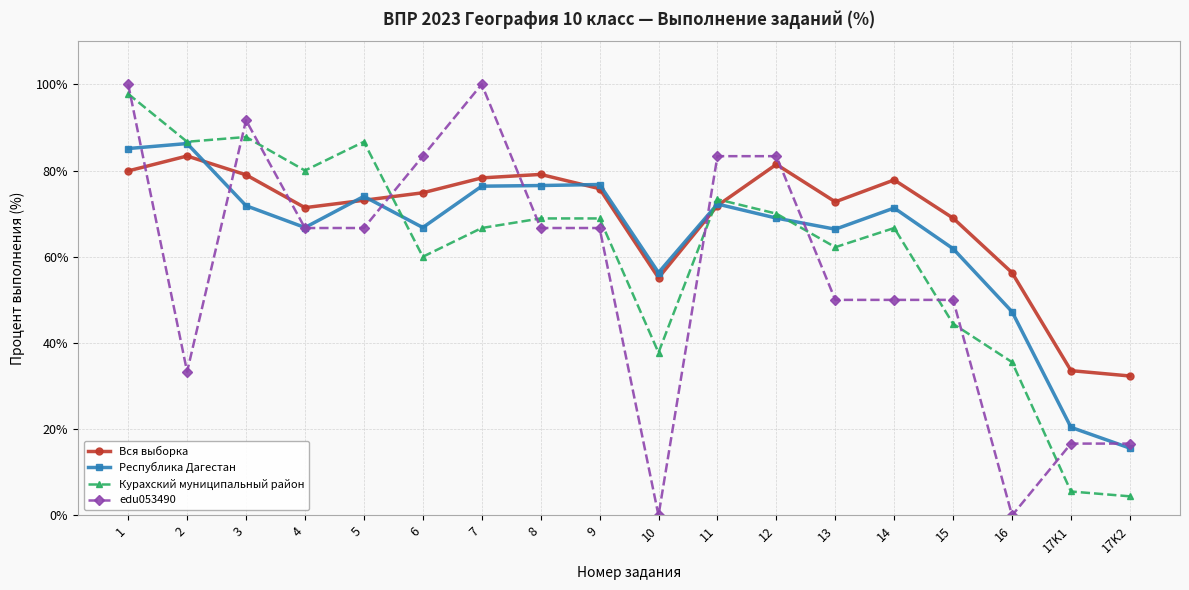

The edu053490 series shows 146.3 at 6. True or false?

False